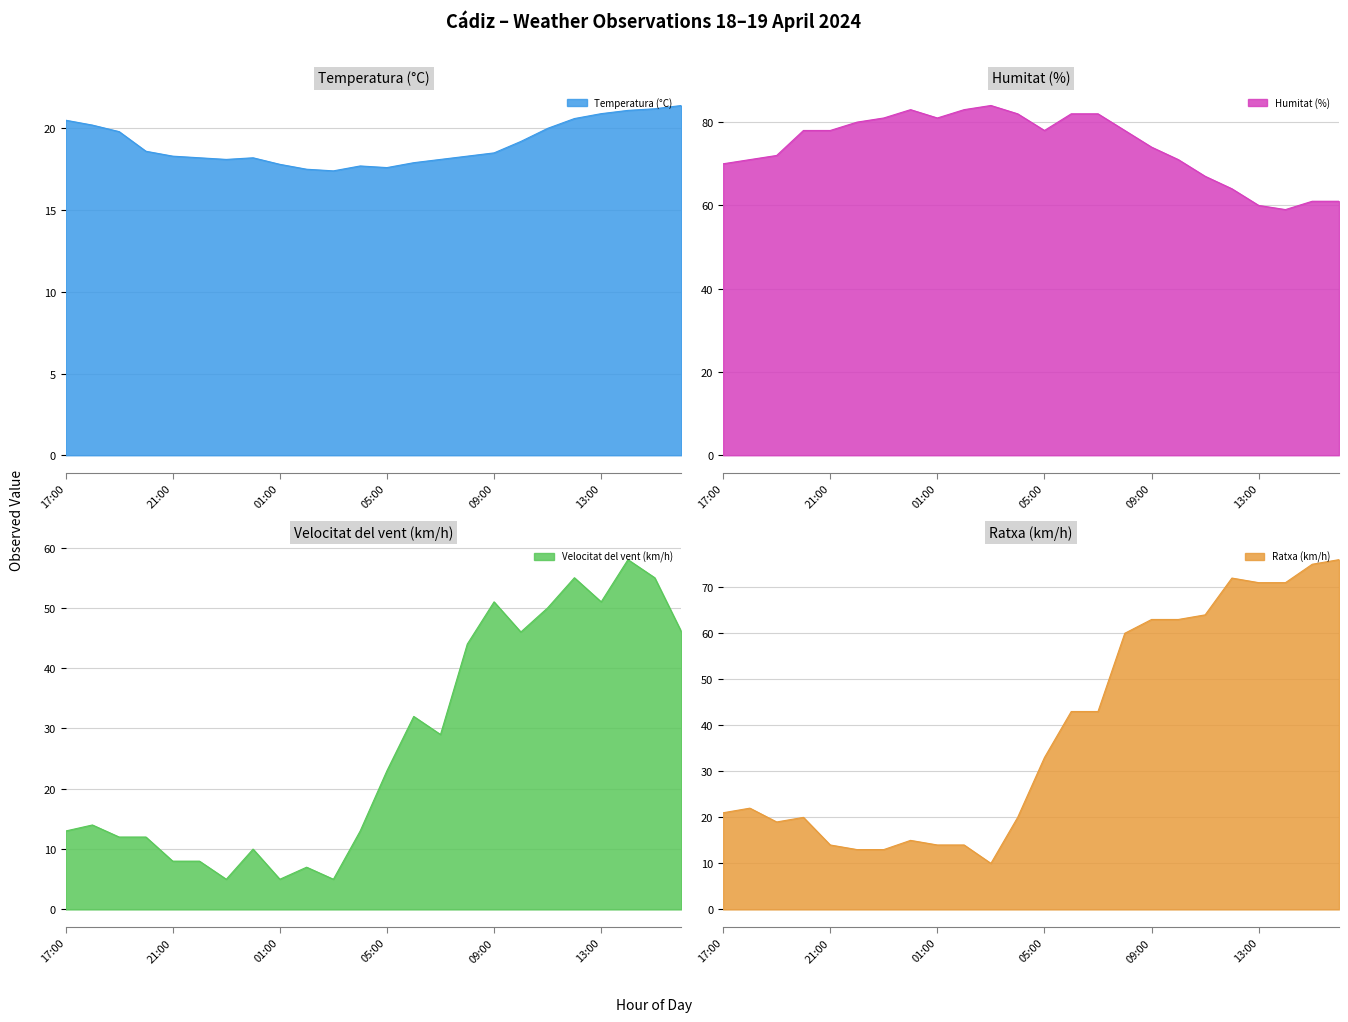

What is the sum of the Humitat (%) values at 06:00 and 07:00?

164.0